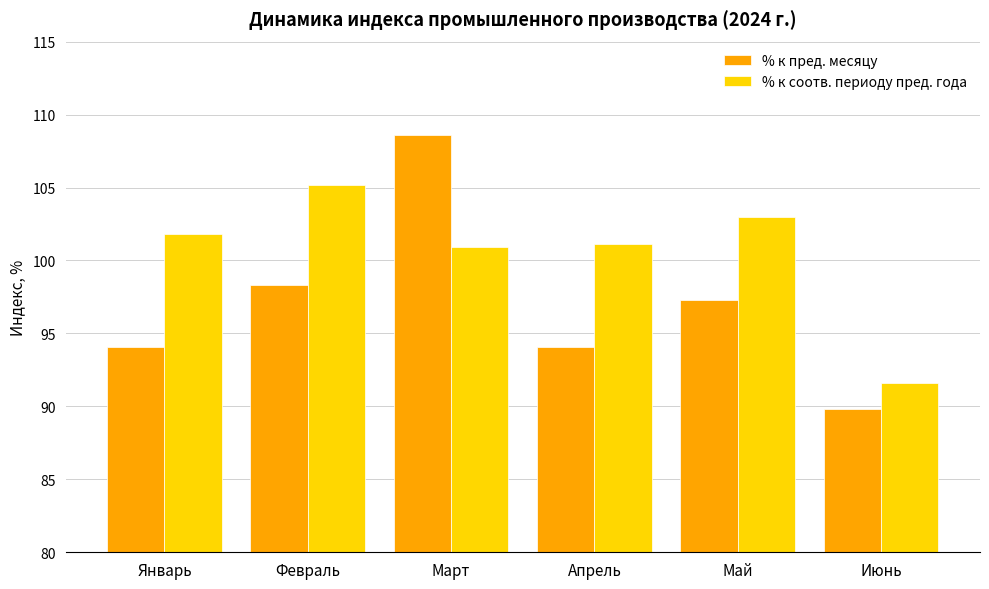

What is the sum of the % к пред. месяцу values at Апрель and Январь?

188.2